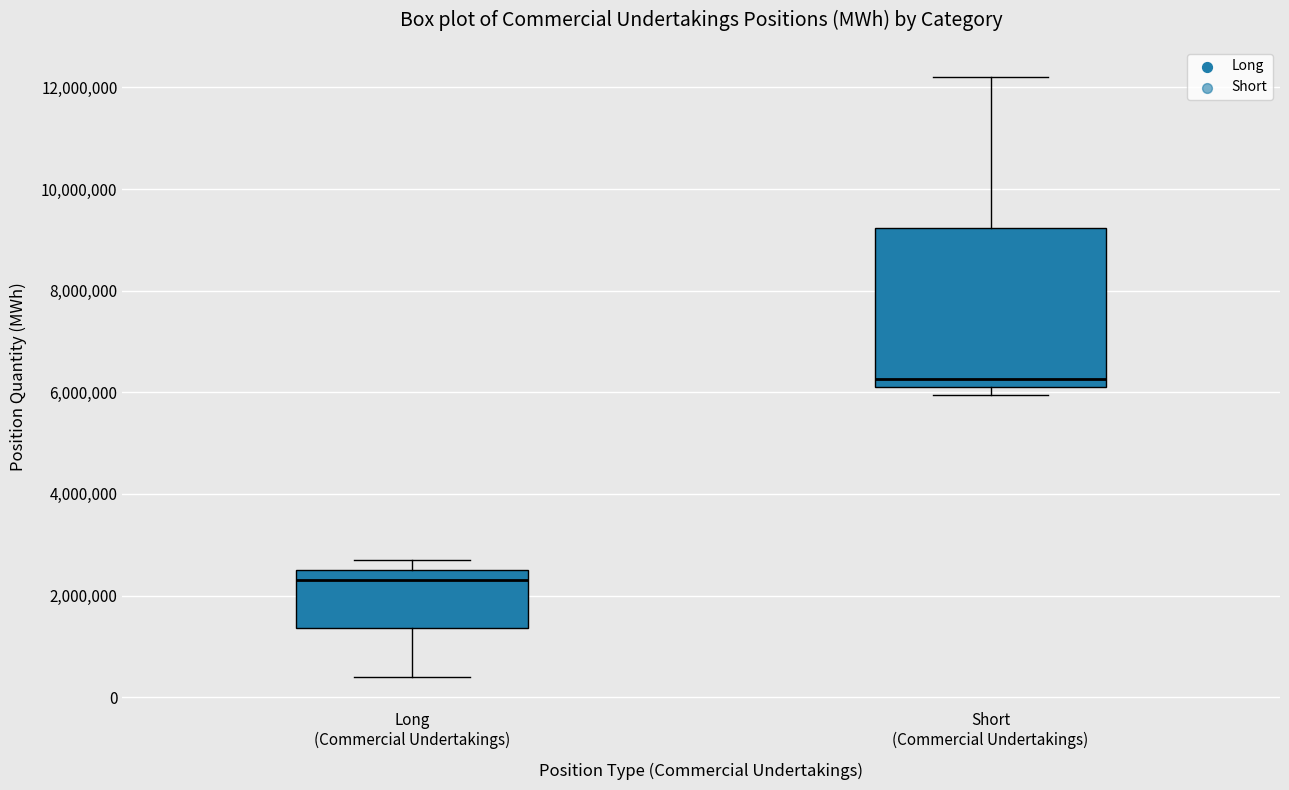

Reading left to right, read every box against the y-axis: the position of its median line, the range the box covers, and the ends of its whiskers. The values are not printed on the chart, so give them approximately, as read against the axis.

Long (Commercial Undertakings): median 2400000, box 1400000 to 2600000, whiskers 400000 to 2800000
Short (Commercial Undertakings): median 6200000 (just above the box's lower edge), box 6200000 to 9200000, whiskers 6000000 to 12200000